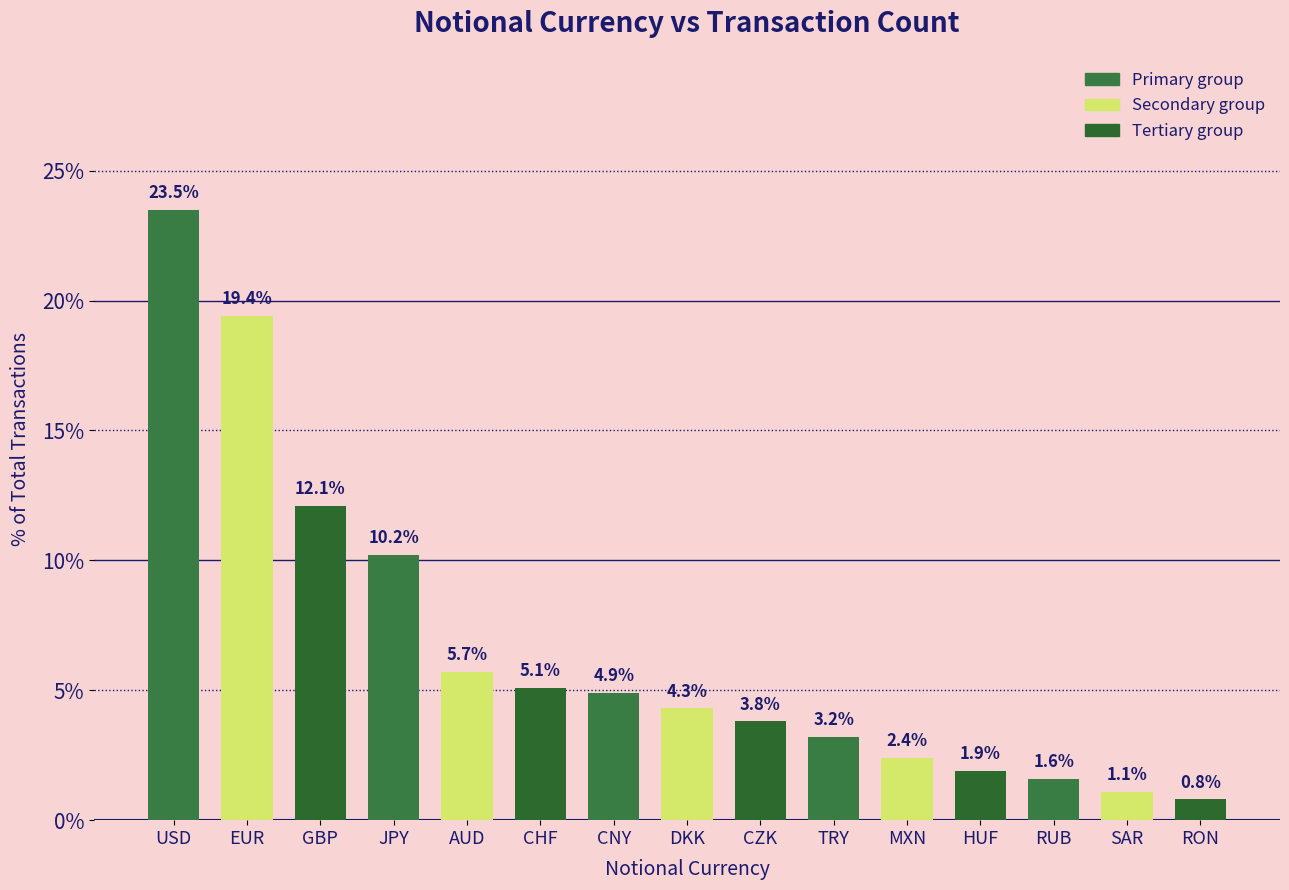

List the labels in order of value, largest first.

USD, EUR, GBP, JPY, AUD, CHF, CNY, DKK, CZK, TRY, MXN, HUF, RUB, SAR, RON